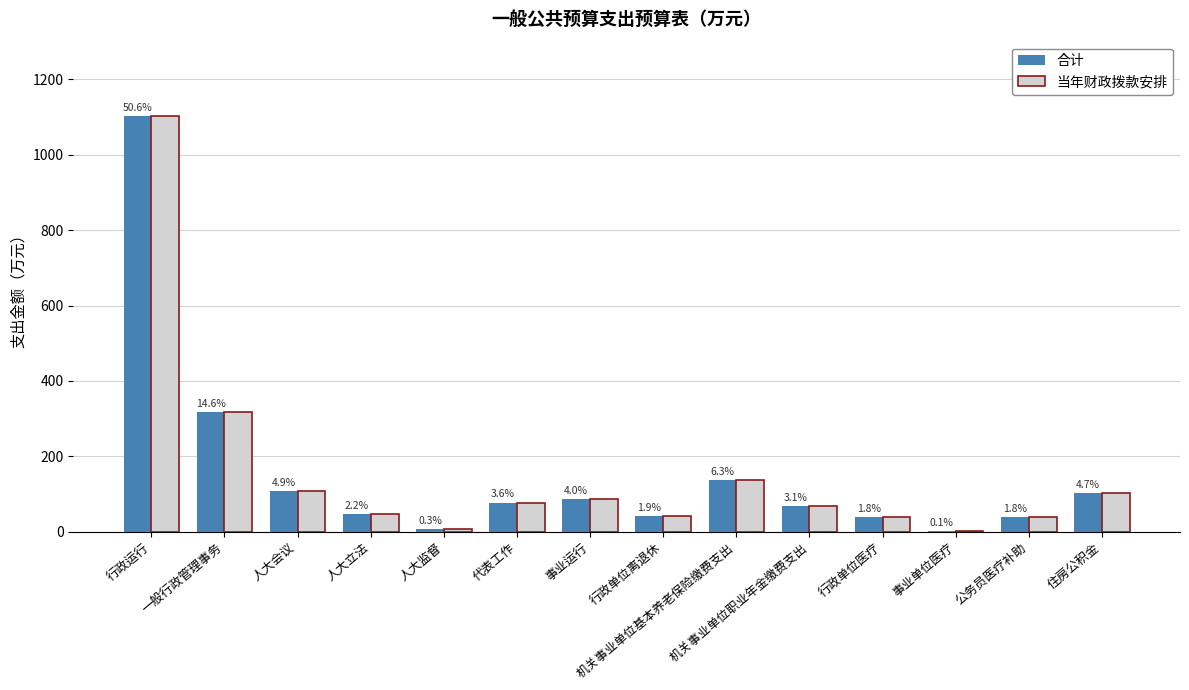

Is it true that 合计 equals 131.9 at 代表工作?

False